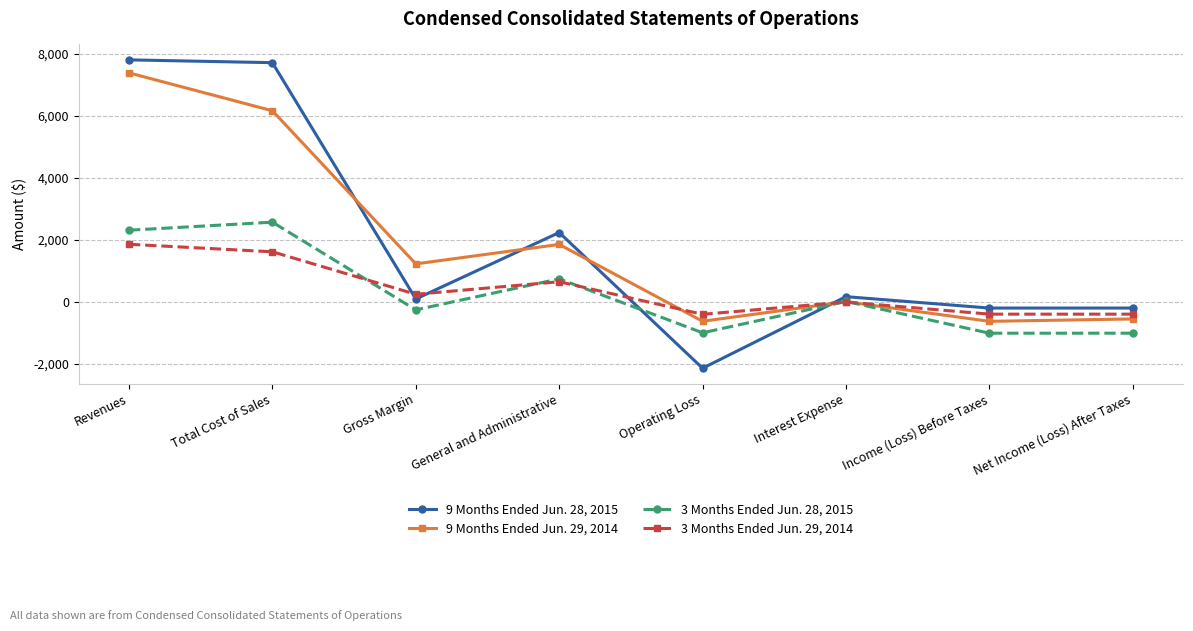

What is the minimum value for 3 Months Ended Jun. 29, 2014?

-405